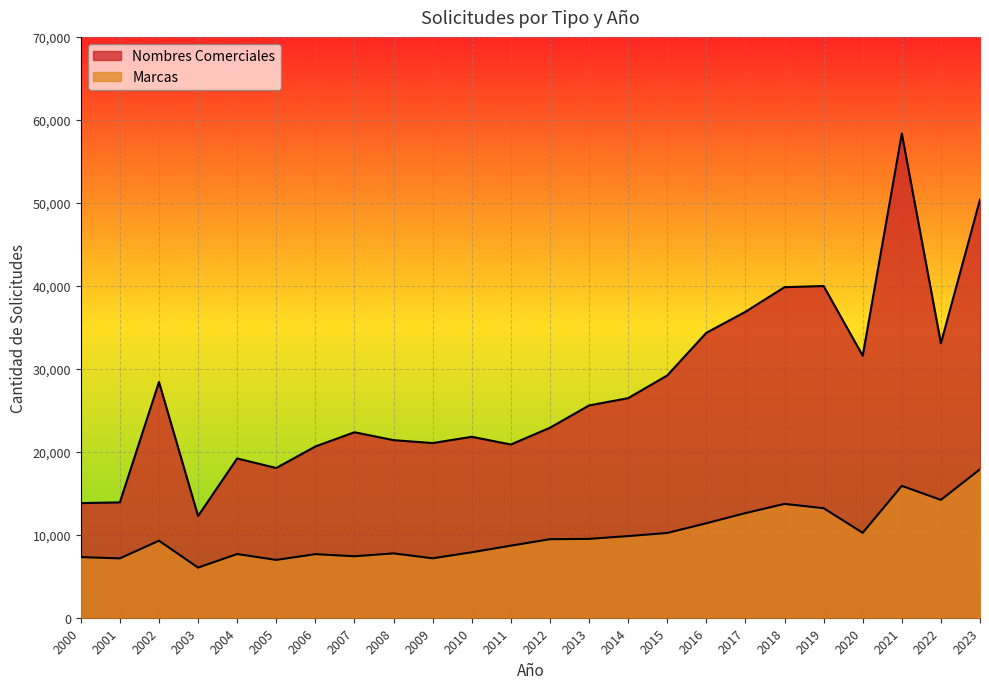

Is it true that Marcas equals 5206 at 2014?

False